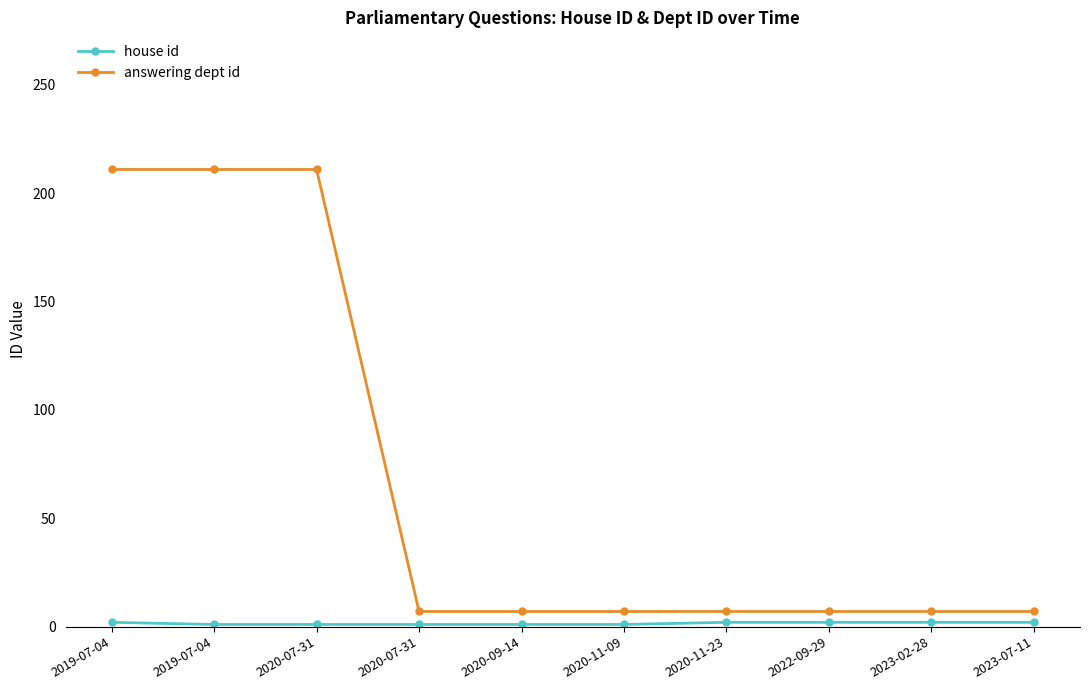

At which category is the sum across all series the highest?

2019-07-04